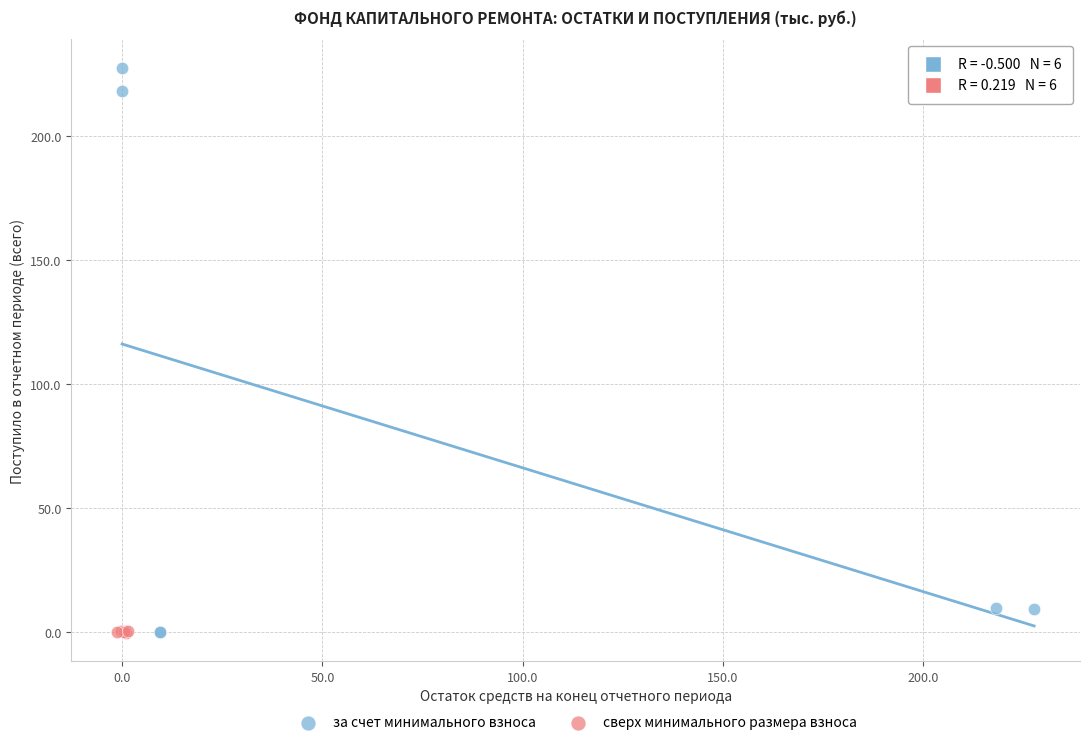

What are all the series names shown in the legend?

за счет минимального взноса, сверх минимального размера взноса